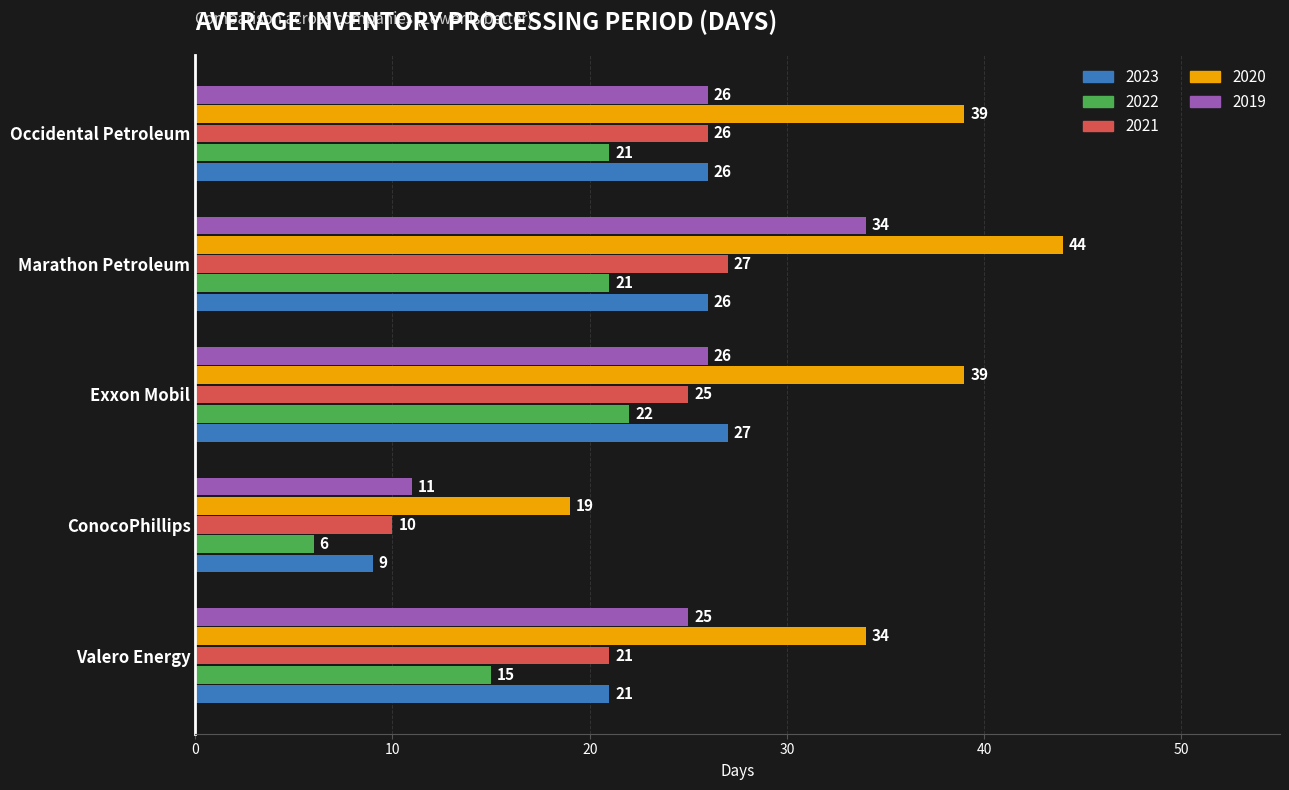

At Marathon Petroleum, list the series in order from largest to smallest.

2020, 2019, 2021, 2023, 2022